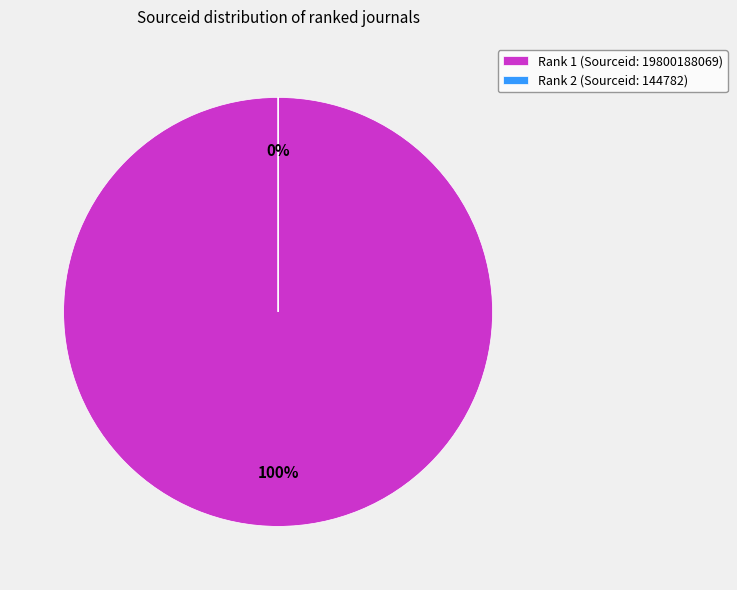

True or false: Rank 1: Journal of Laser Micro Nanoengineering accounts for 99% of the total.

False